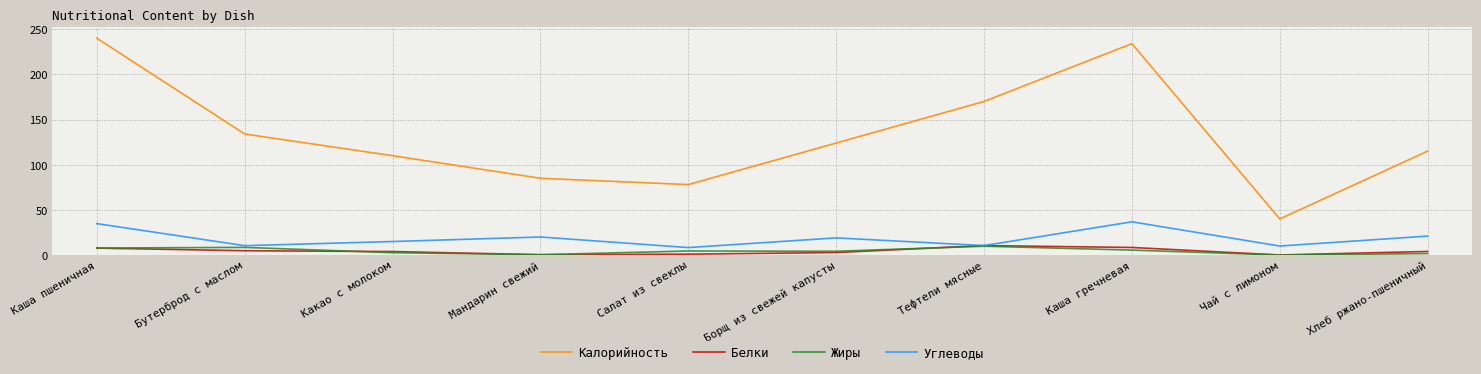

Between Каша пшеничная and Бутерброд с маслом, which series saw the biggest shift?

Калорийность